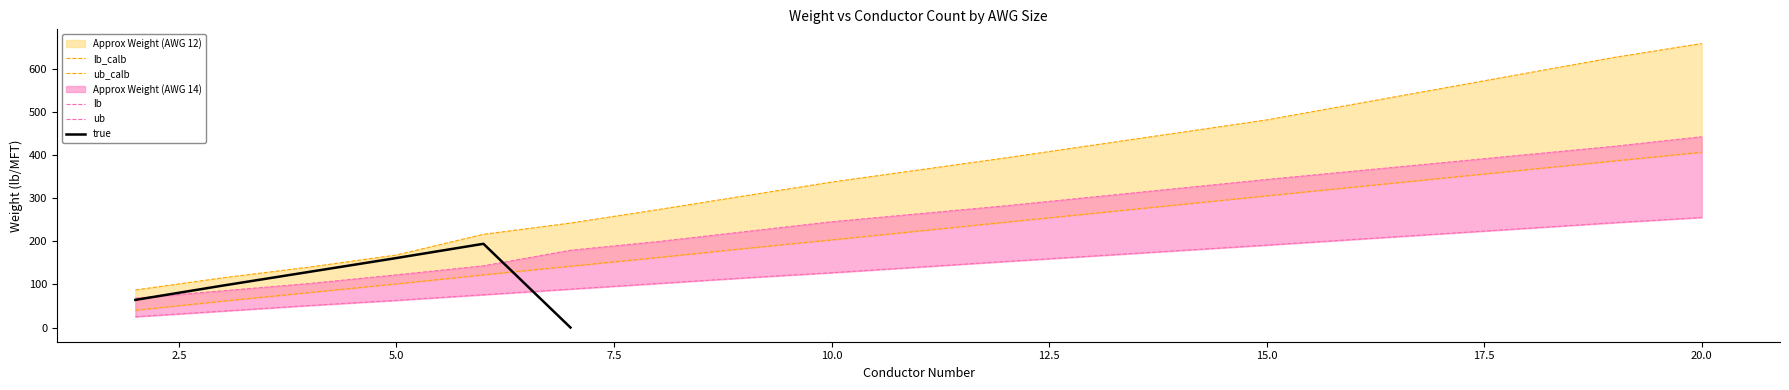

The value of Approx Weight (AWG 14) at 10 is 245. True or false?

True